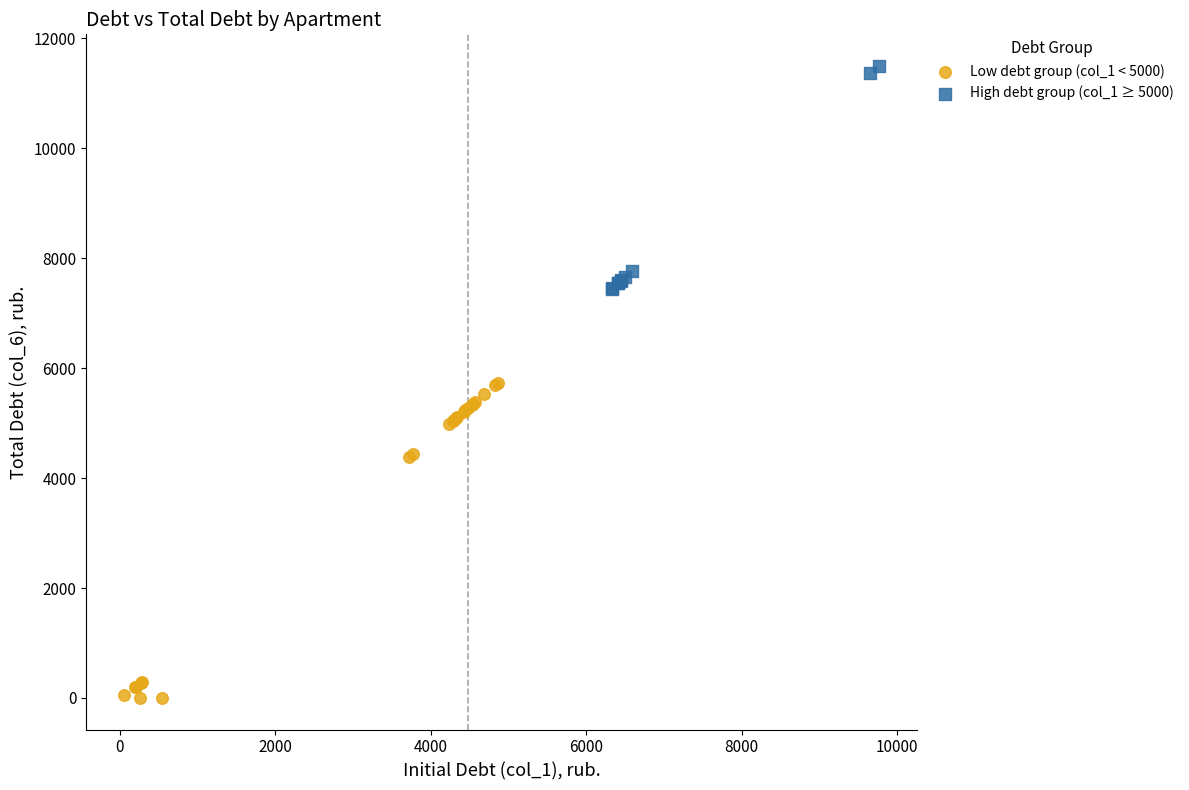

Which series has the largest Y range (max minus min)?

Low debt group (col_1 < 5000)